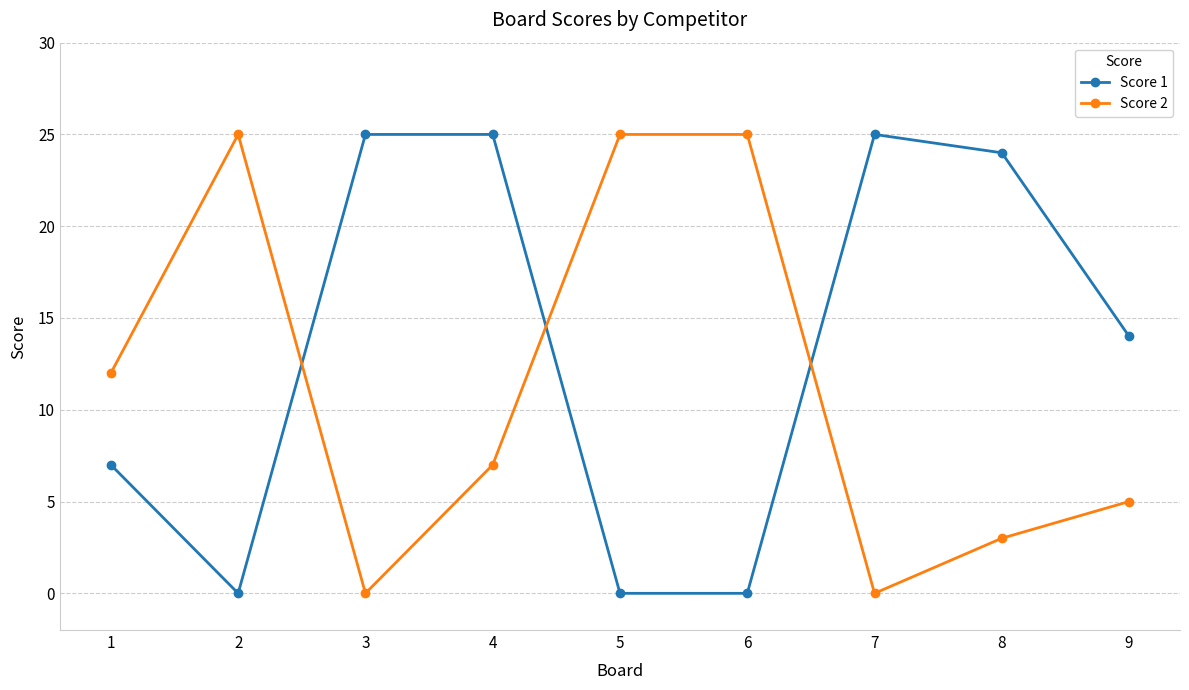

What is the total value across all series at 7?

25